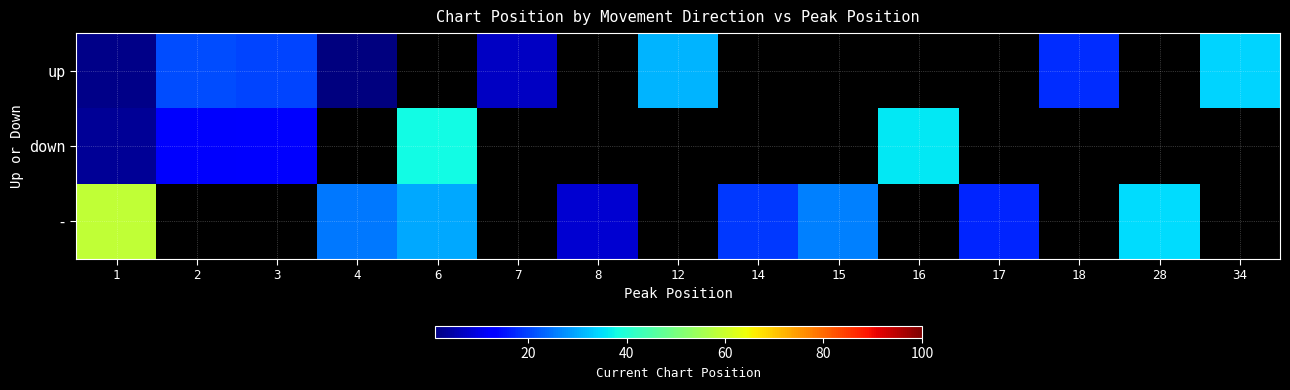

True or false: down has a value of 7.6 at 16.

False